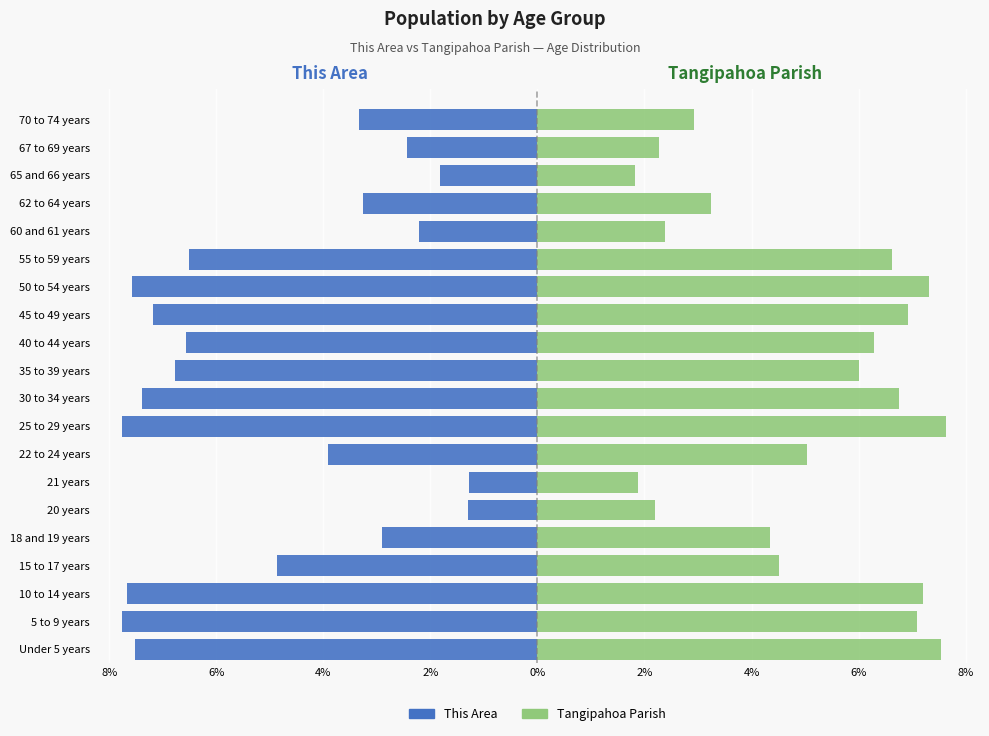

How many data points in This Area are less than -4?

11